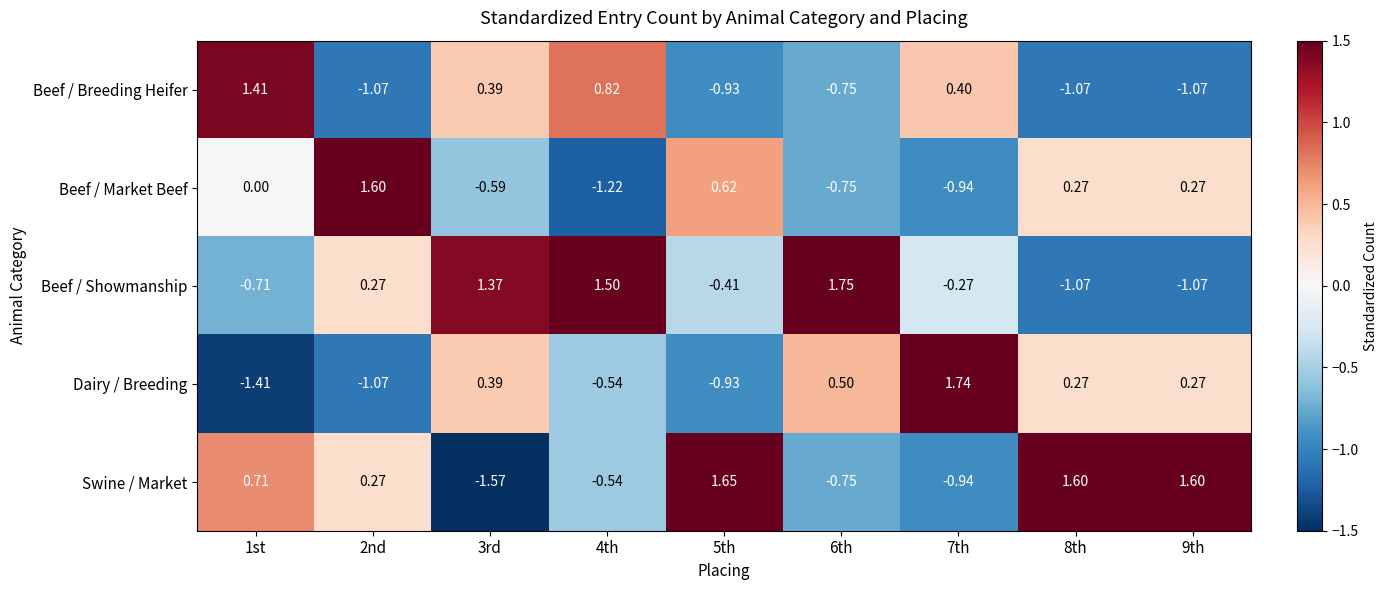

List the series in order of their peak value, lowest first.

Beef / Breeding Heifer, Beef / Market Beef, Swine / Market, Dairy / Breeding, Beef / Showmanship